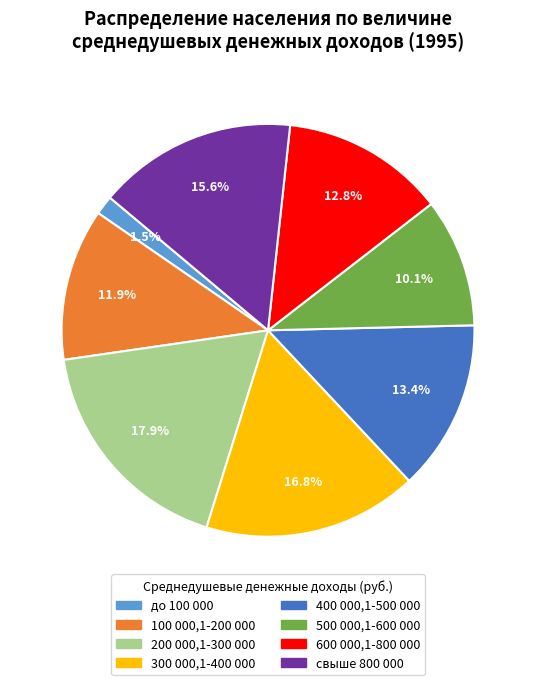

How many slices are in this pie chart?

8